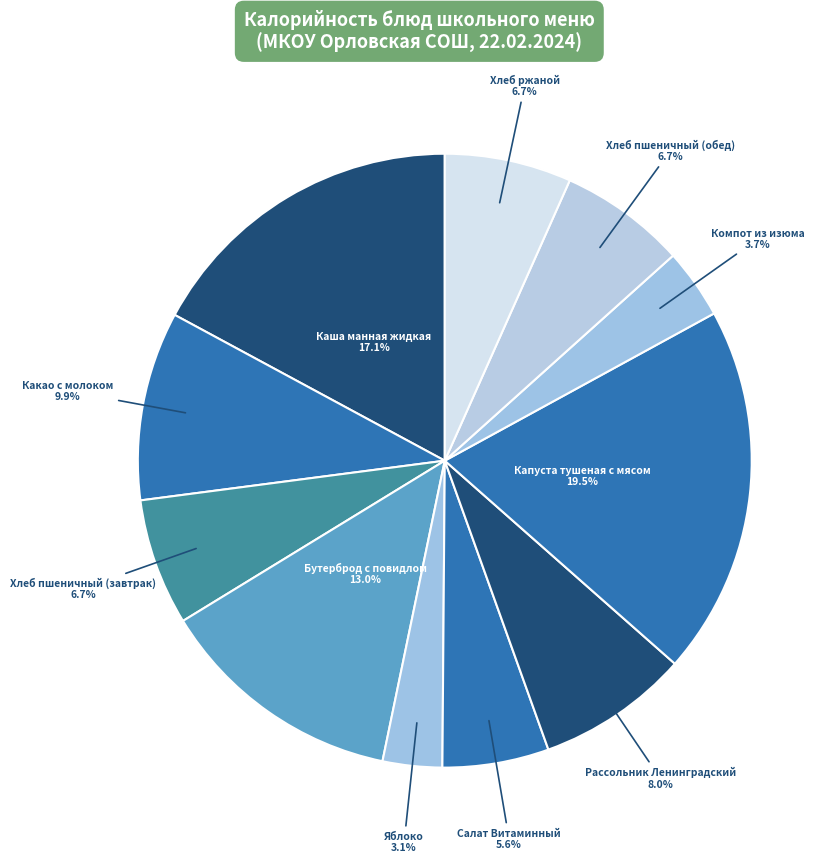

How many segments does this pie chart have?

11